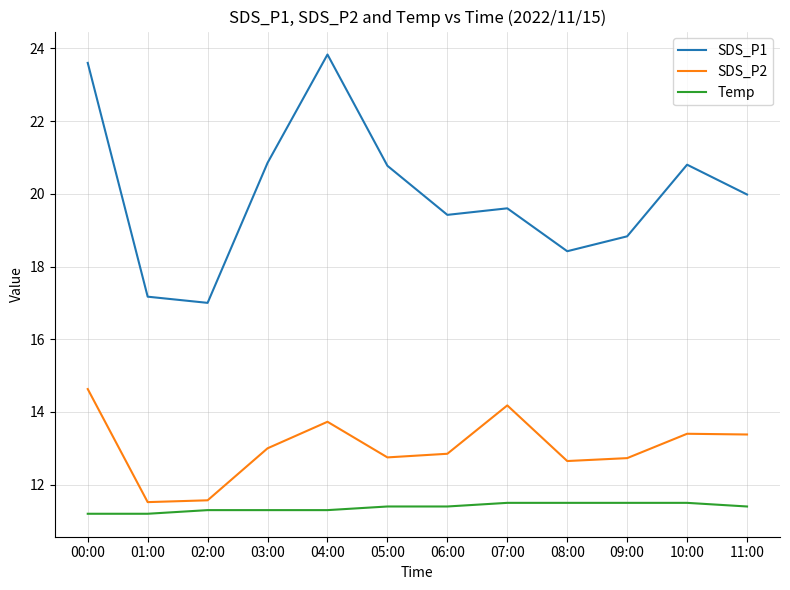

Is the value of Temp at 00:00 greater than the value of SDS_P2 at 01:00?

No